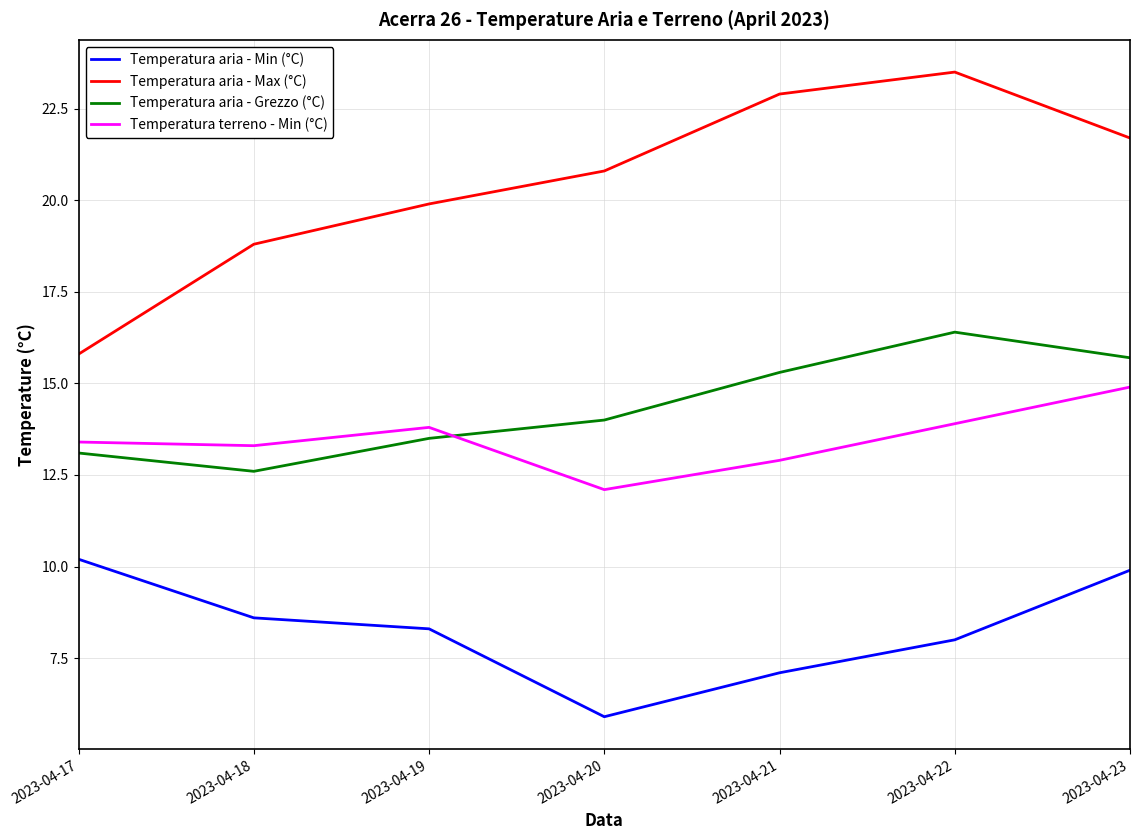

Is it true that Temperatura aria - Min (°C) equals 15.5 at 2023-04-23?

False